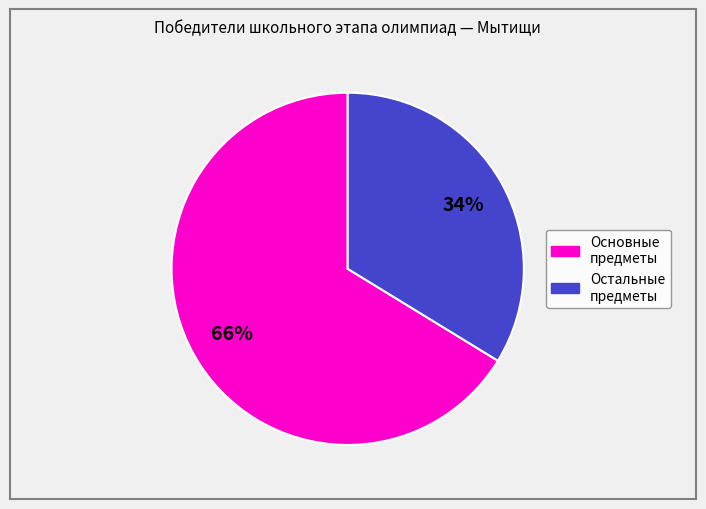

To the nearest percent, what is the average slice percentage?

50%